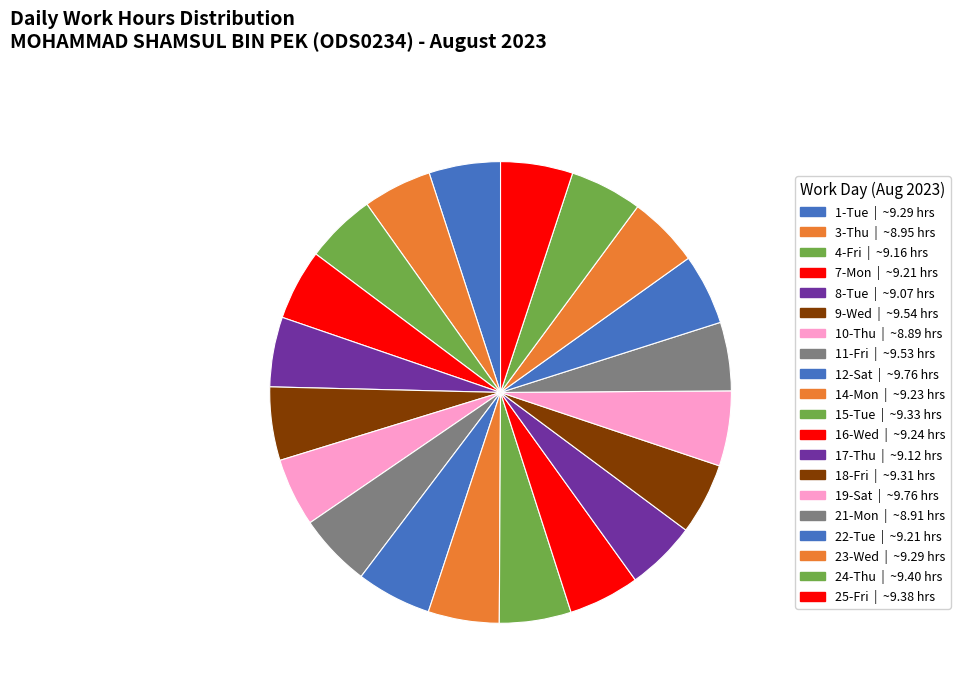

How many slices are in this pie chart?

20